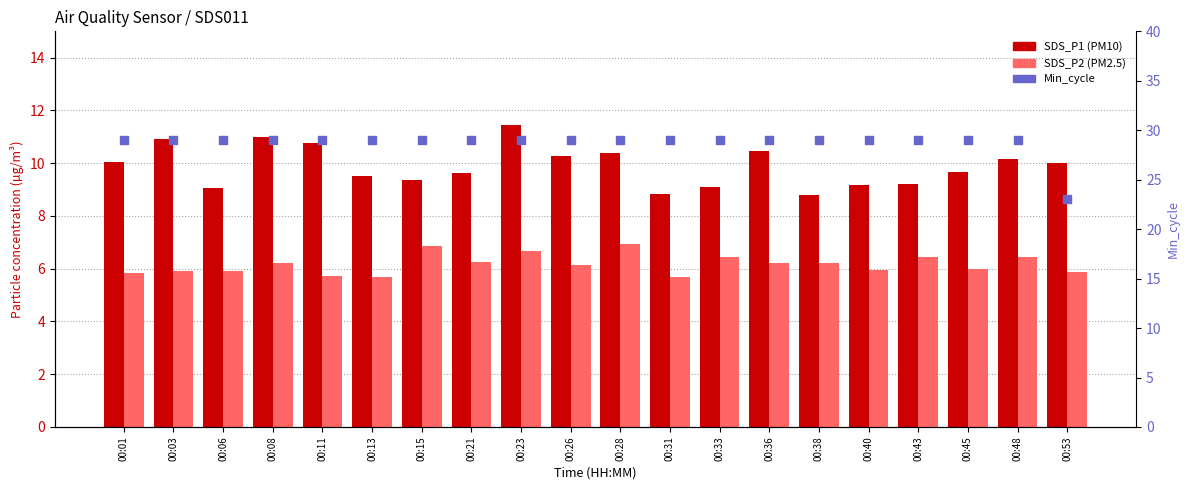

Which series contains the highest Y value?

Min_cycle